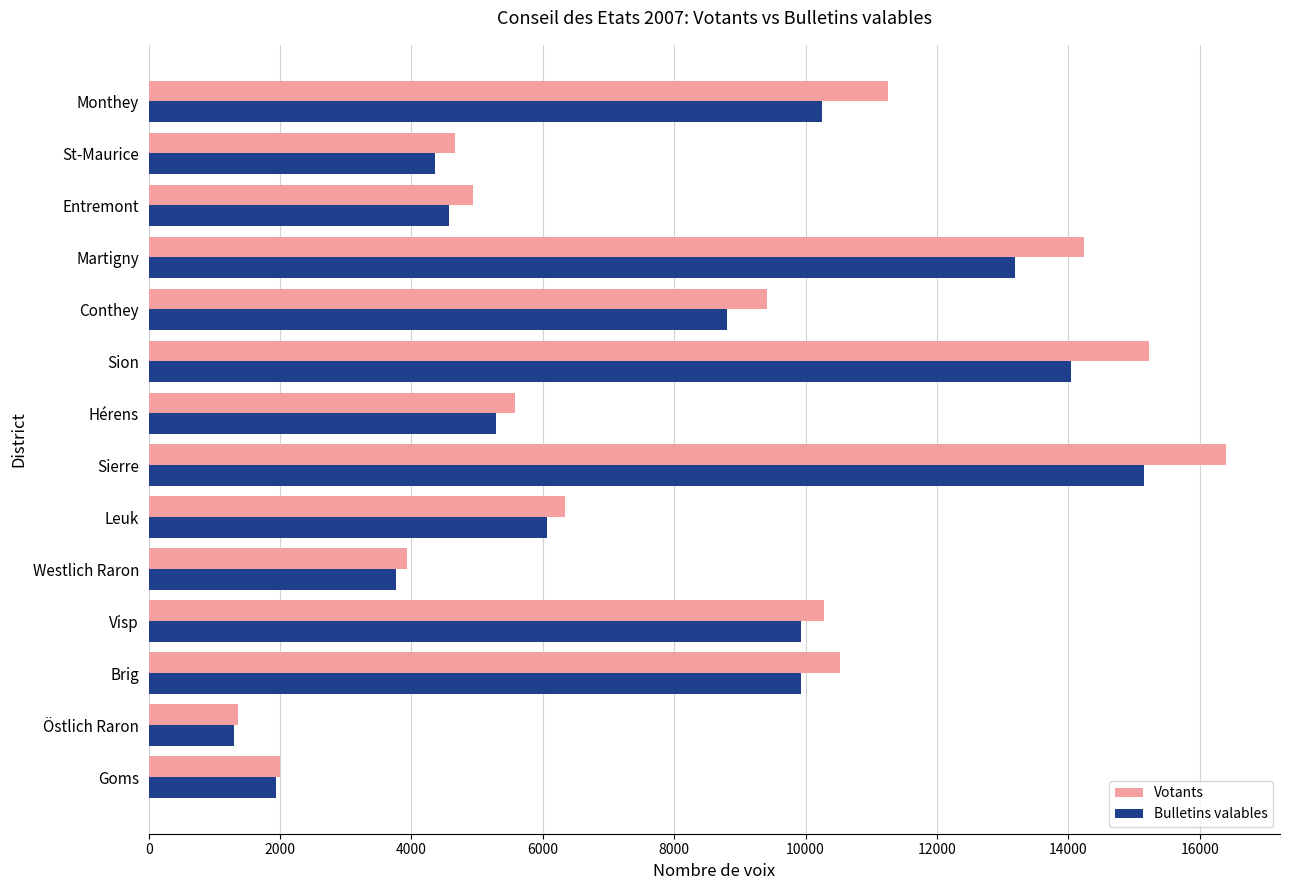

Which series has the largest total across all categories?

Votants